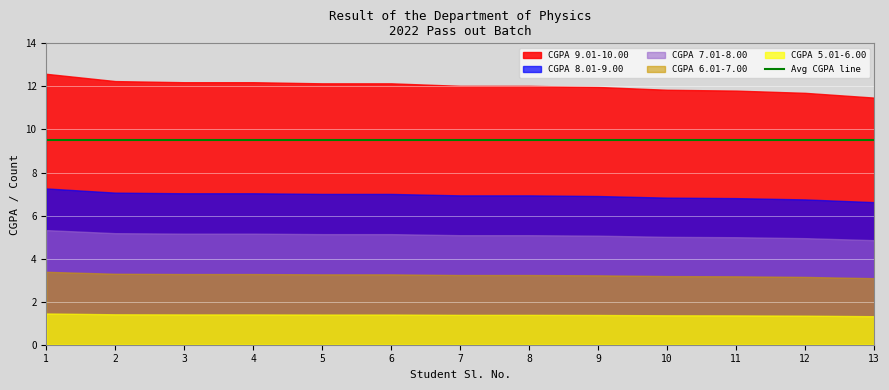

Is it true that CGPA 8.01-9.00 equals 6.9 at 8?

True